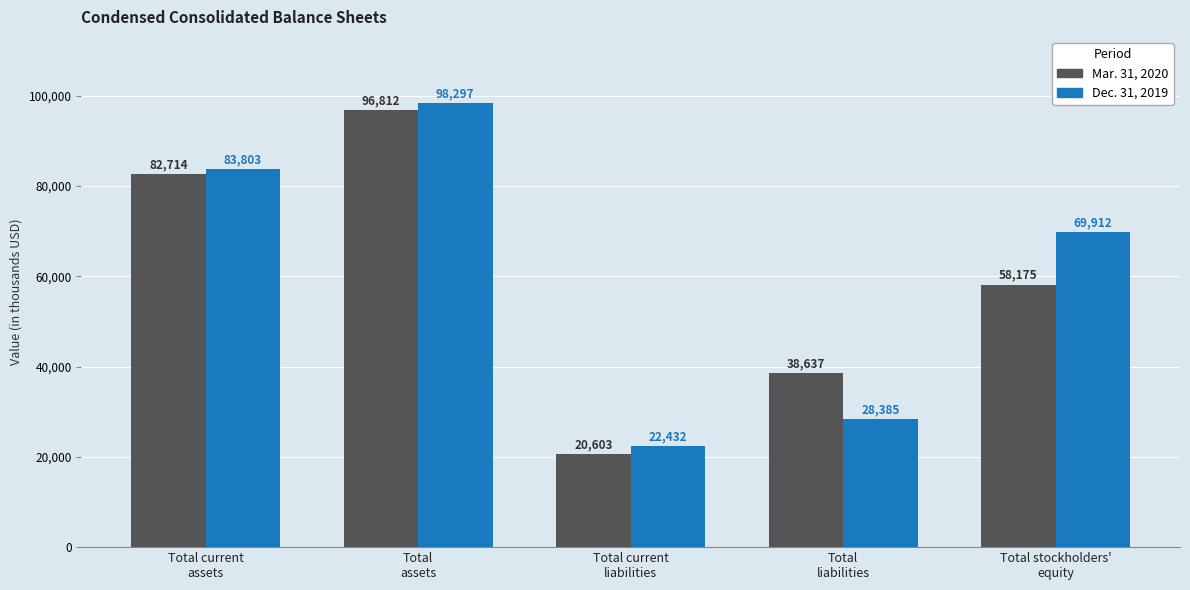

The value of Dec. 31, 2019 at Total current
liabilities is 22432. True or false?

True